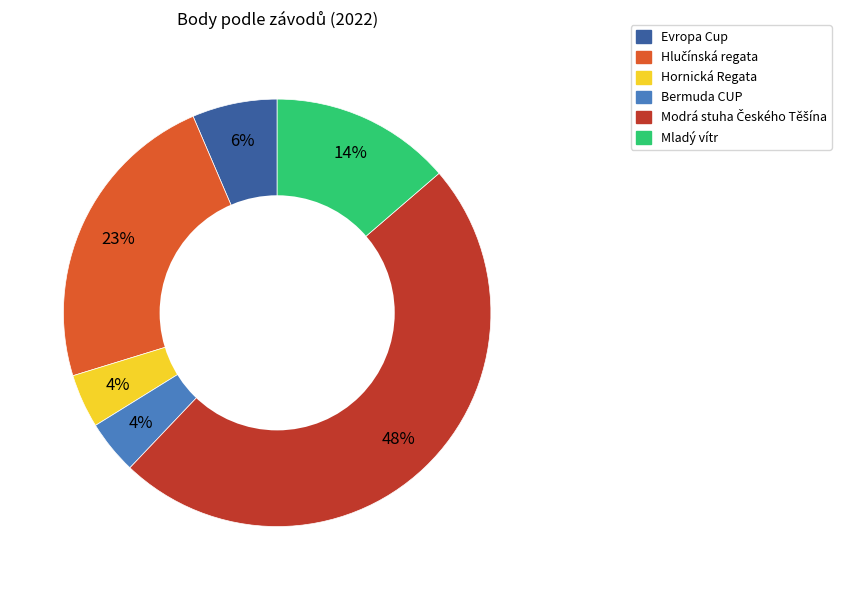

To the nearest percent, what is the average slice percentage?

17%